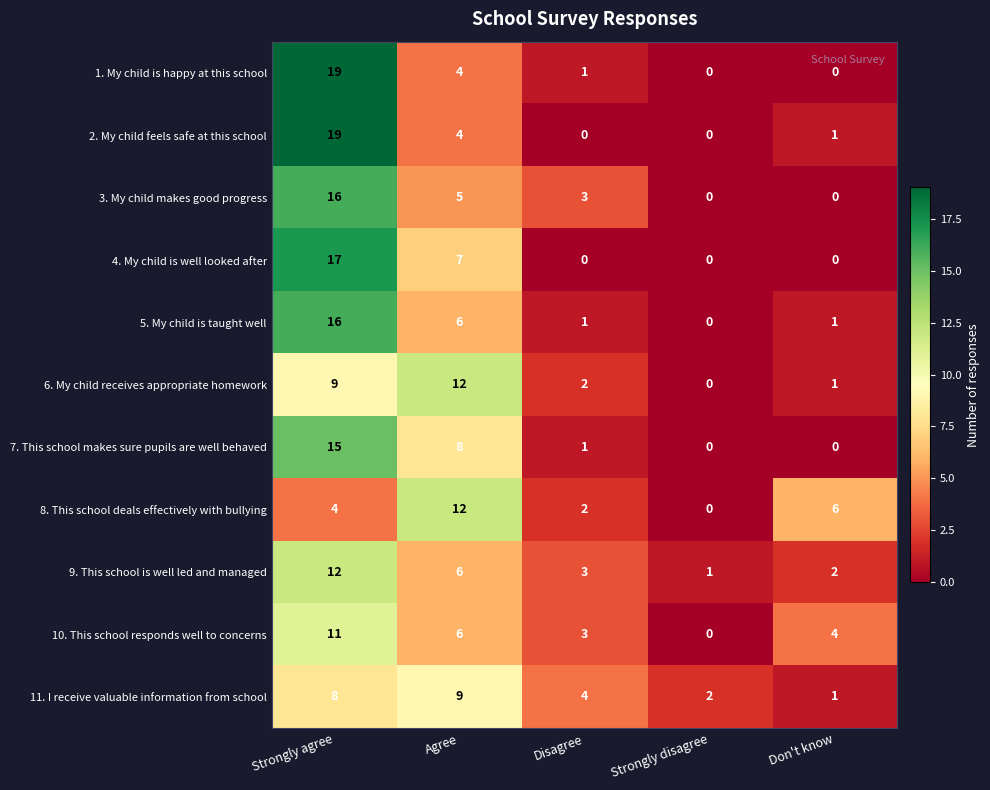

What is the total value across all series at Don't know?

16